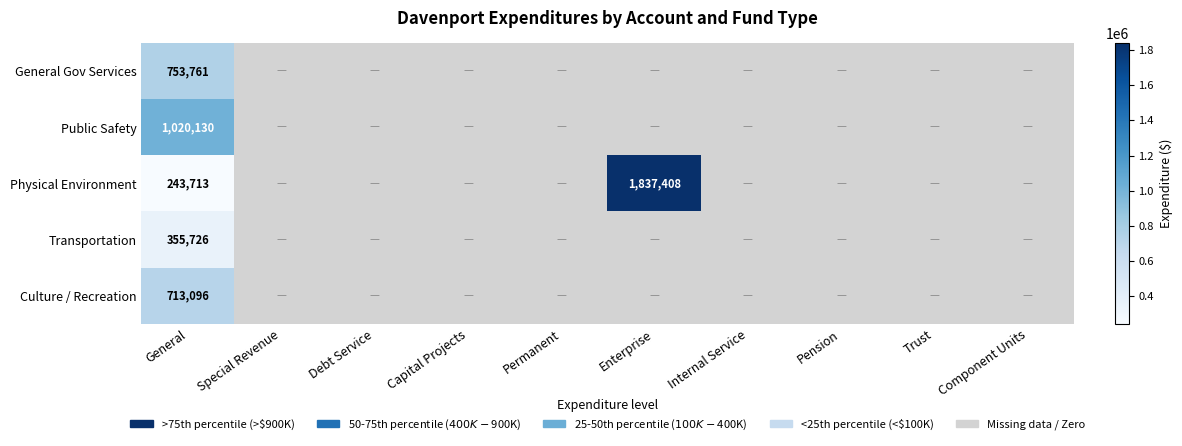

True or false: Public Safety has a value of 330729 at General.

False